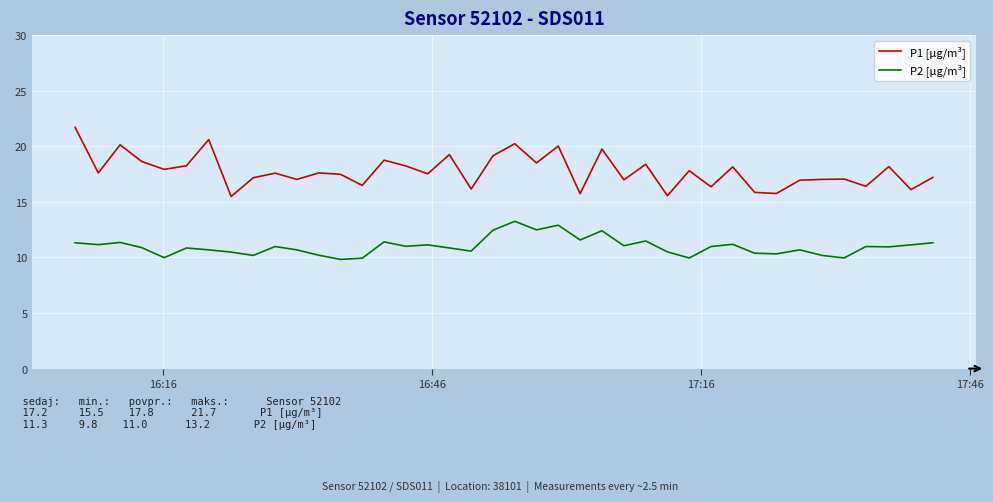

Rank the series by their average value, from highest to lowest.

P1 [µg/m³], P2 [µg/m³]